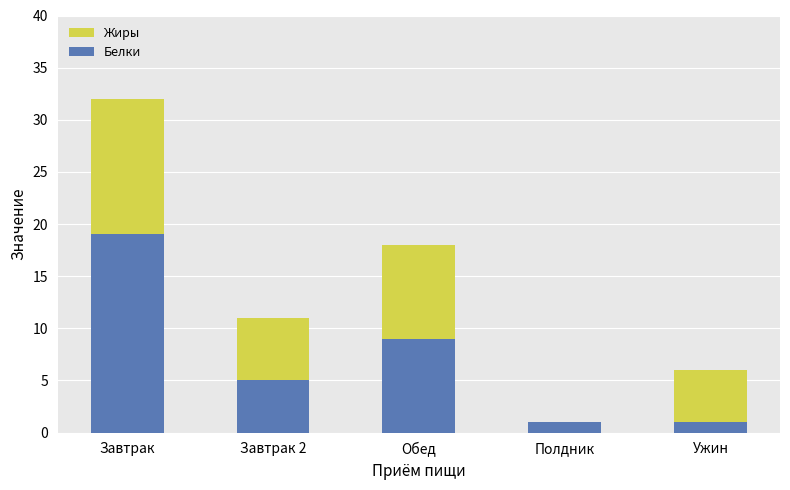

Reading left to right, what are the values for Белки?

Завтрак=19	Завтрак 2=5	Обед=9	Полдник=1	Ужин=1